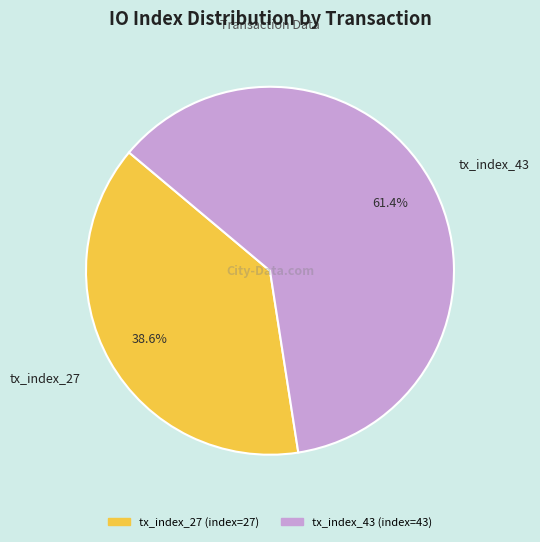

To the nearest percent, what percentage of the pie is tx_index_27?

39%